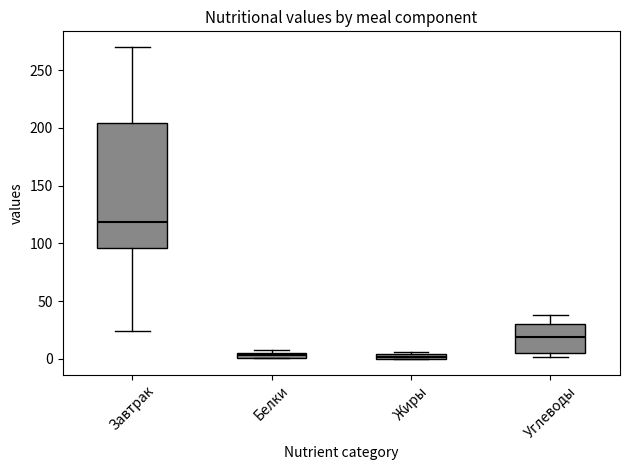

Which box's median line is the highest?

Завтрак